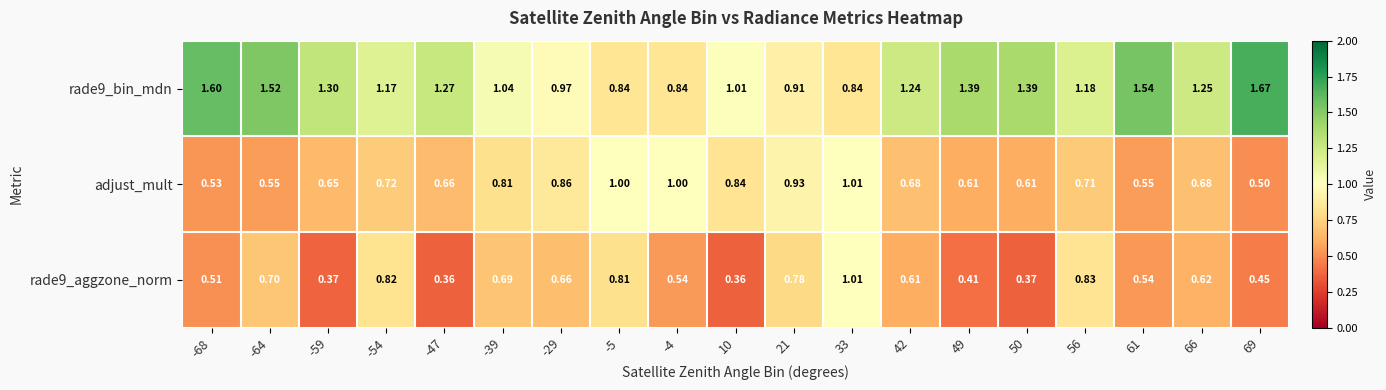

Is the value of adjust_mult at -68 greater than the value of rade9_bin_mdn at -29?

No